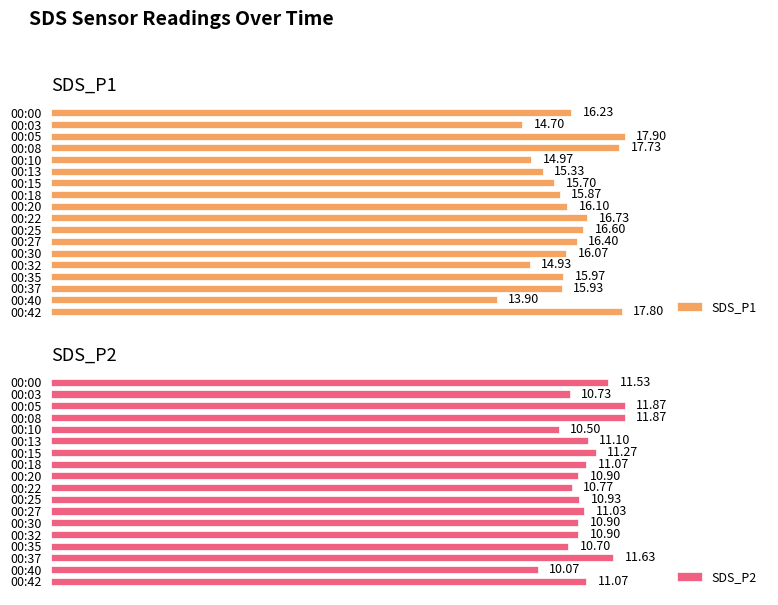

Rank the categories by SDS_P1 value from lowest to highest.

00:40, 00:03, 00:32, 00:10, 00:13, 00:15, 00:18, 00:37, 00:35, 00:30, 00:20, 00:00, 00:27, 00:25, 00:22, 00:08, 00:42, 00:05